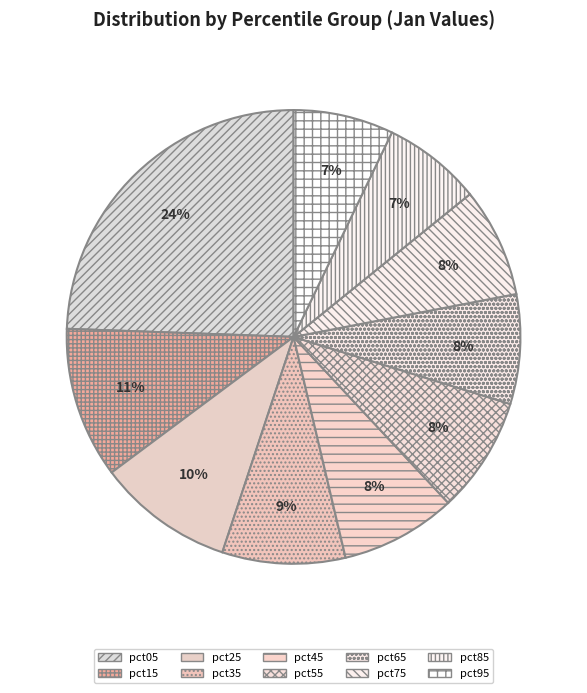

Count the number of slices in the pie.

10